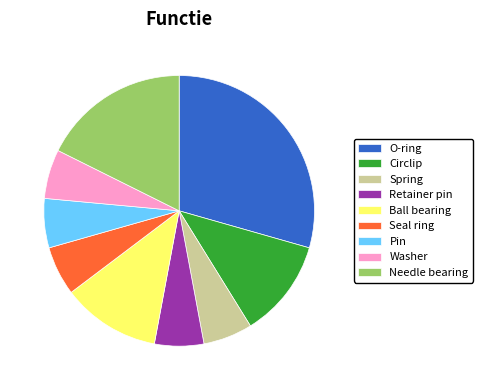

Between O-ring and Pin, which is larger?

O-ring